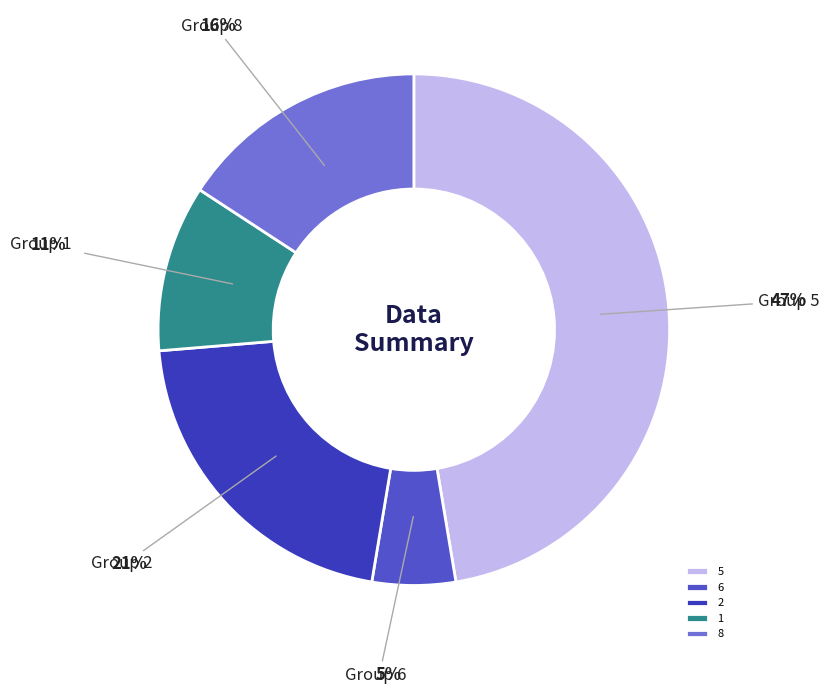

How many segments does this pie chart have?

5